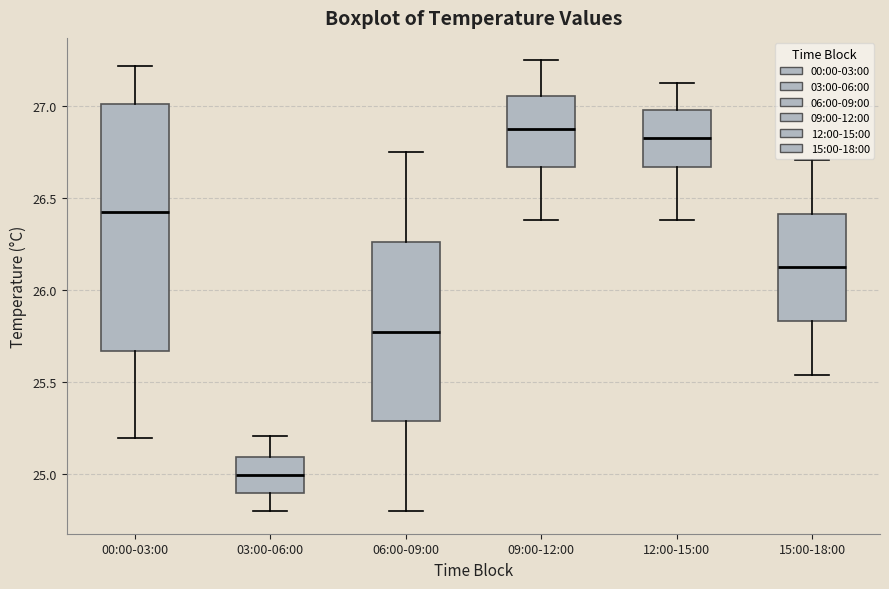

Which box is the tallest, from its lower edge to its upper edge?

00:00-03:00